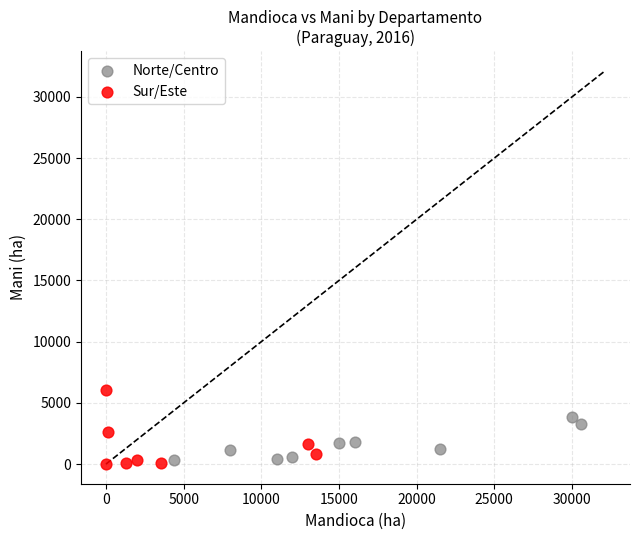

Which series reaches the maximum Y coordinate?

Sur/Este